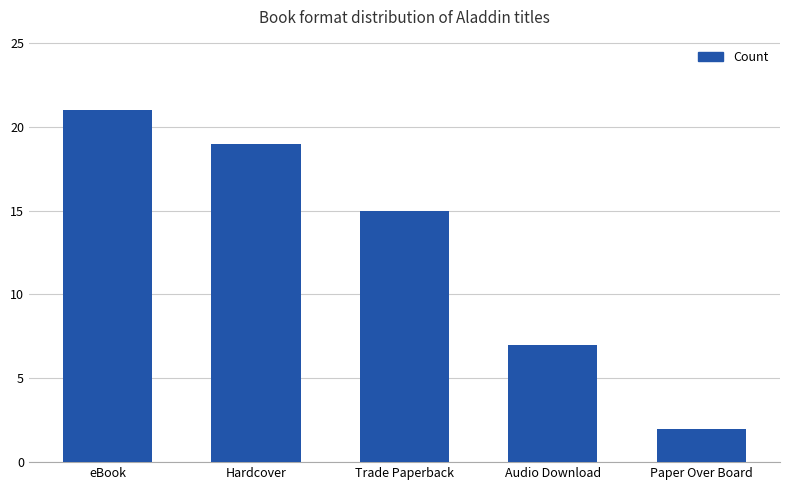

List the labels in order of value, smallest first.

Paper Over Board, Audio Download, Trade Paperback, Hardcover, eBook